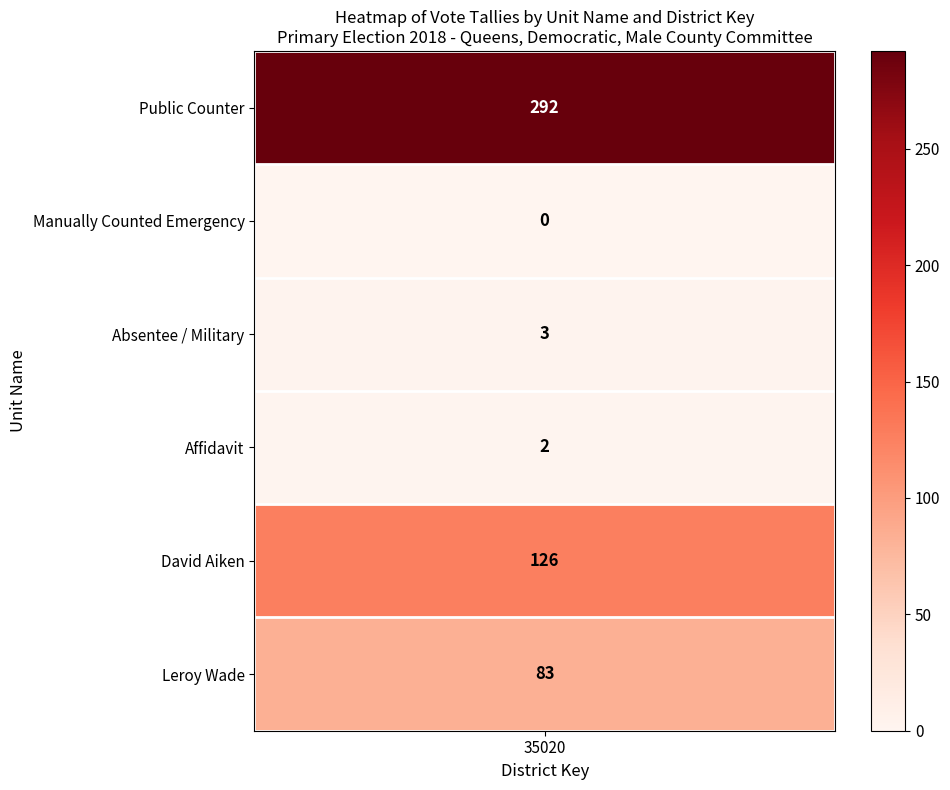

How many values in the Leroy Wade series exceed 0?

1